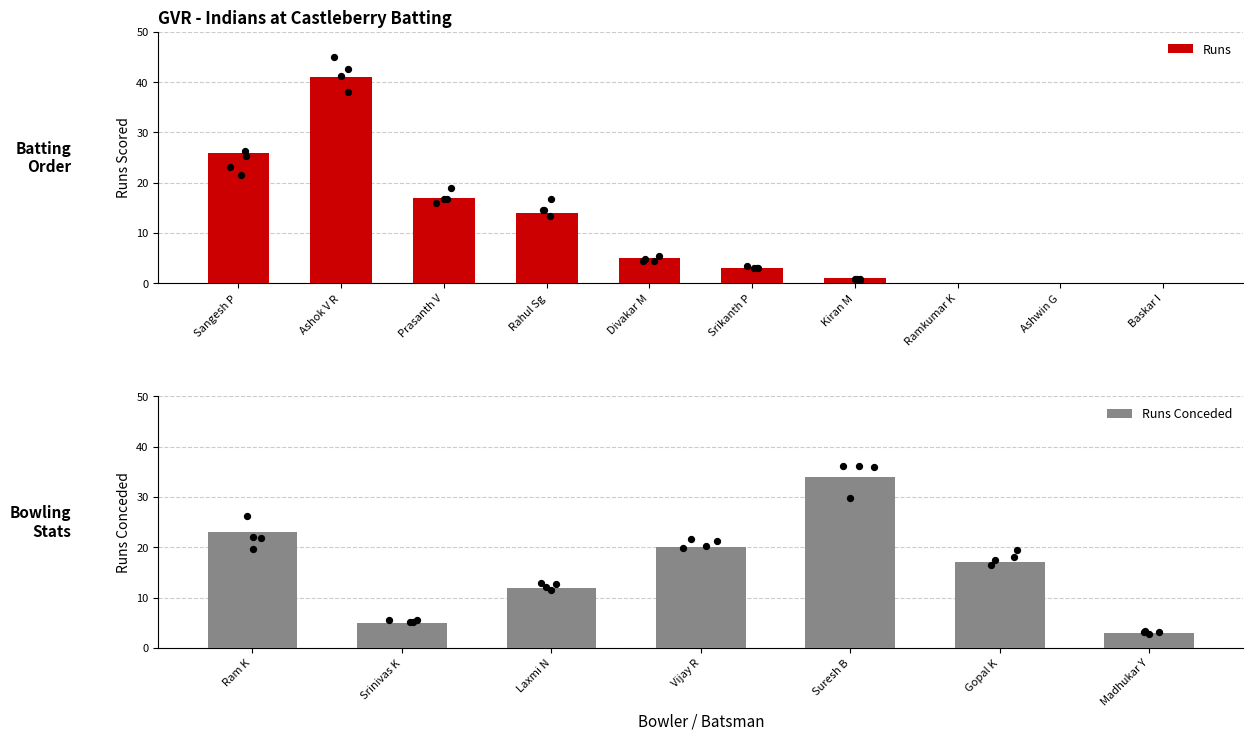

Between Sangesh P and Ashwin G, which is larger?

Sangesh P